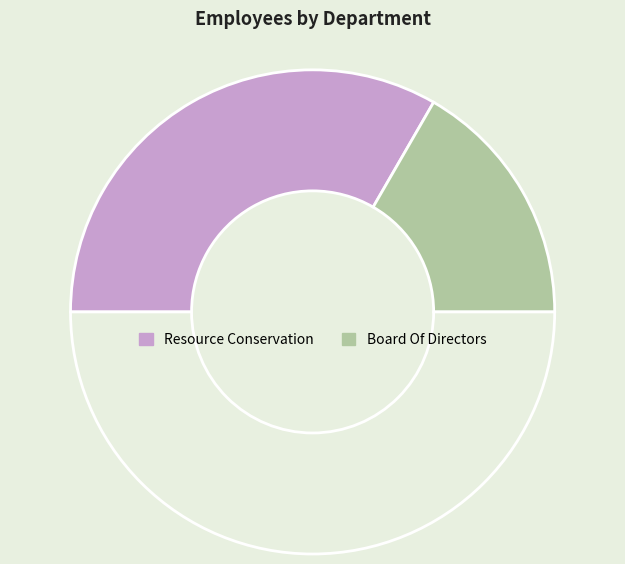

Which category has the smallest portion of the pie?

Board Of Directors